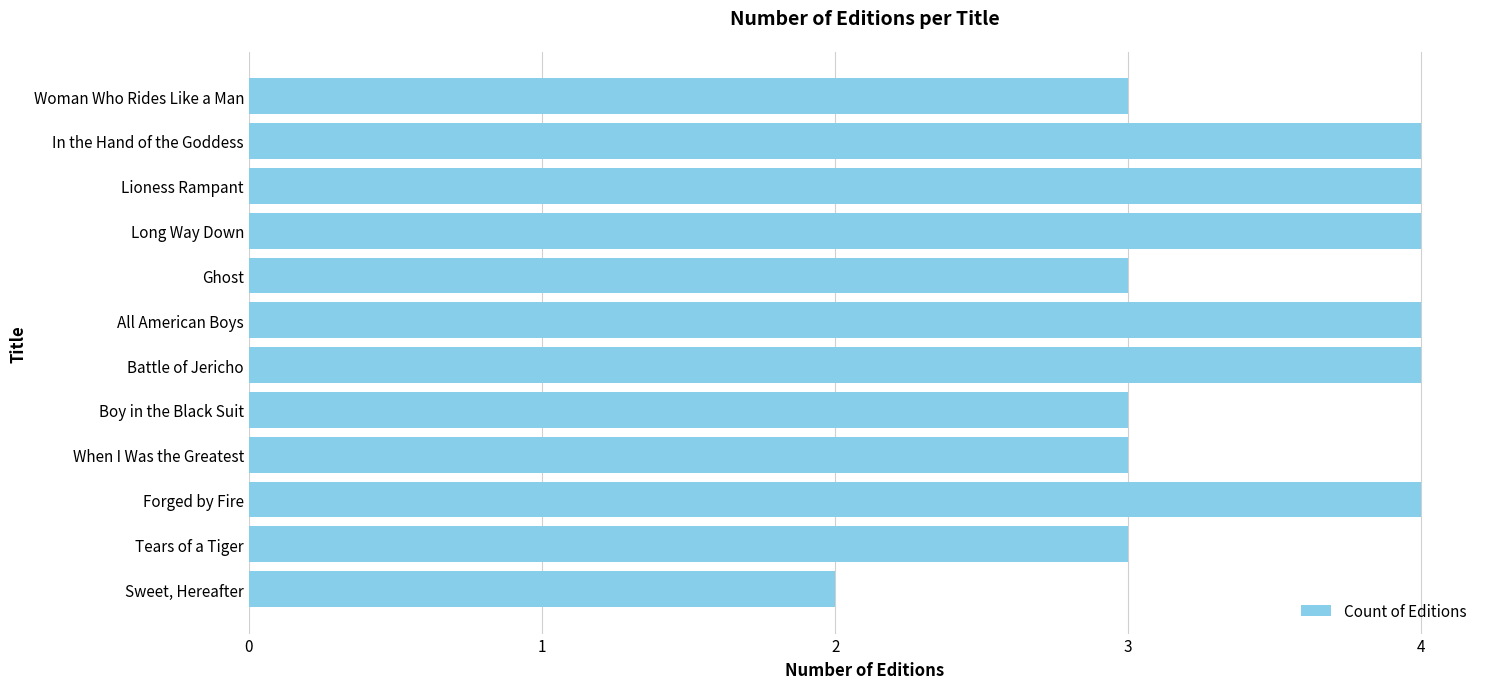

What position from the bottom is Woman Who Rides Like a Man?

12